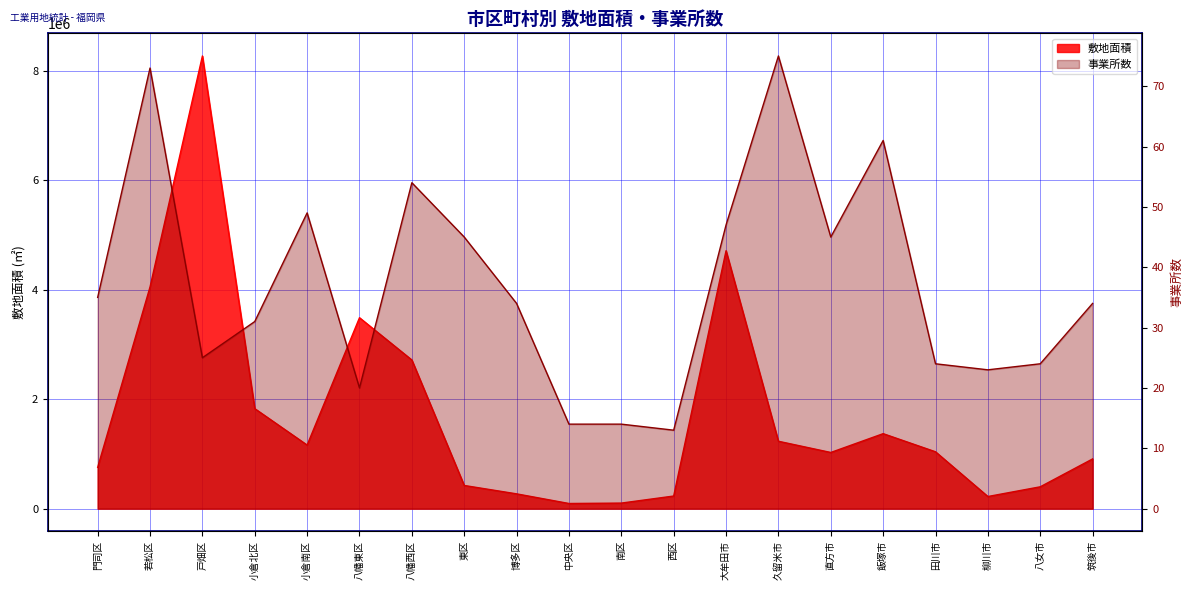

Which has a higher value, 柳川市 or 小倉北区?

小倉北区